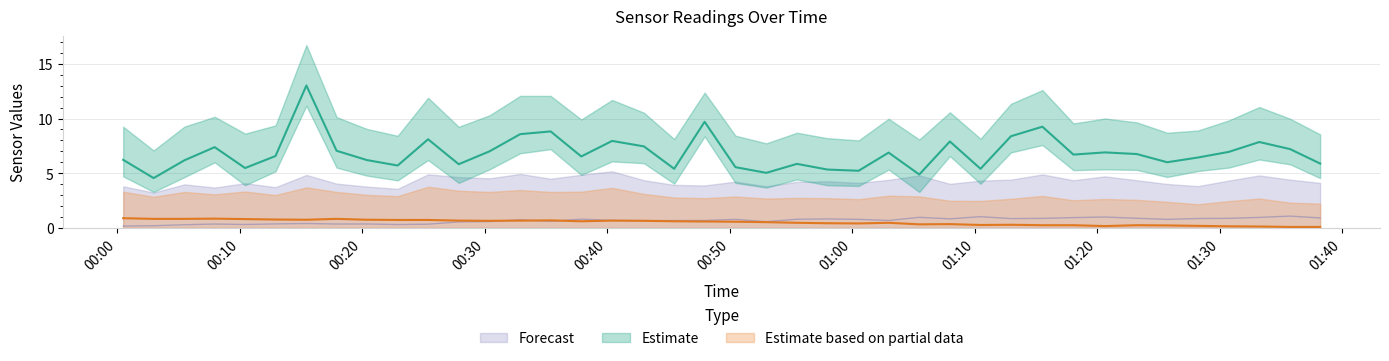

How many times do BME280_temperature and BME280_humidity cross each other?

3